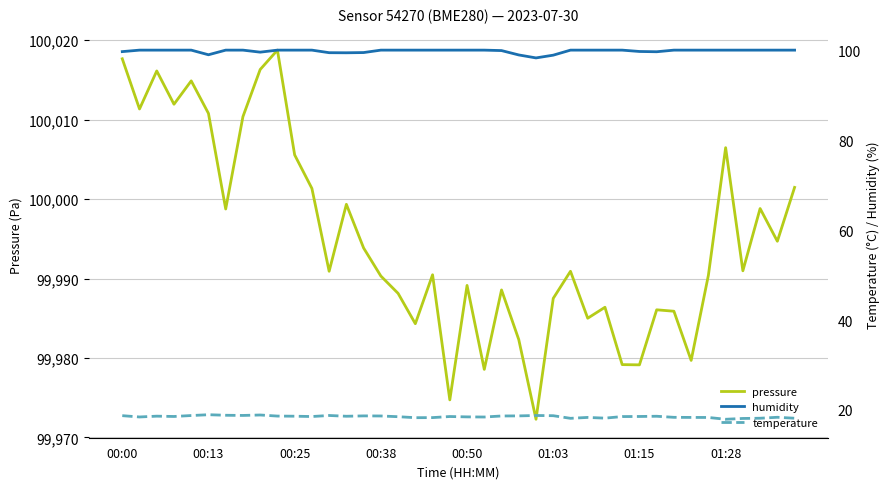

The humidity series shows 133.2 at 23. True or false?

False